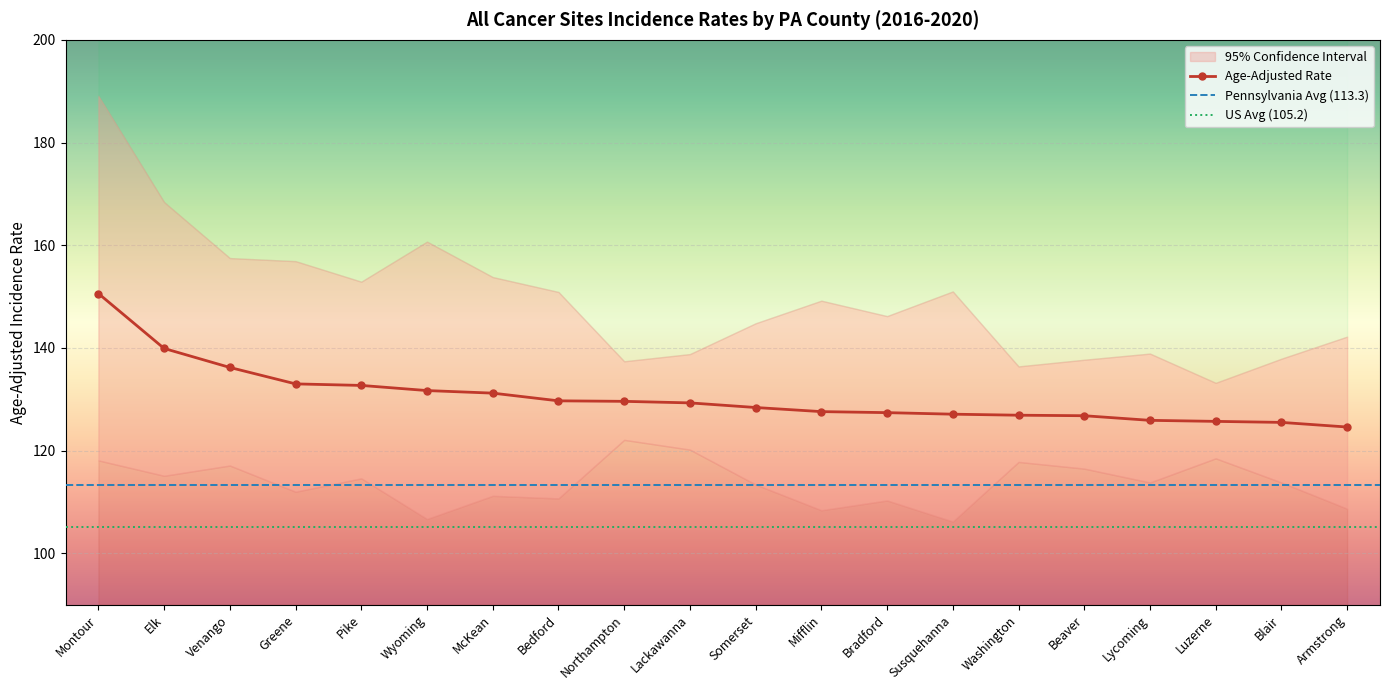

True or false: Lower 95% CI and Upper 95% CI cross at least once.

False